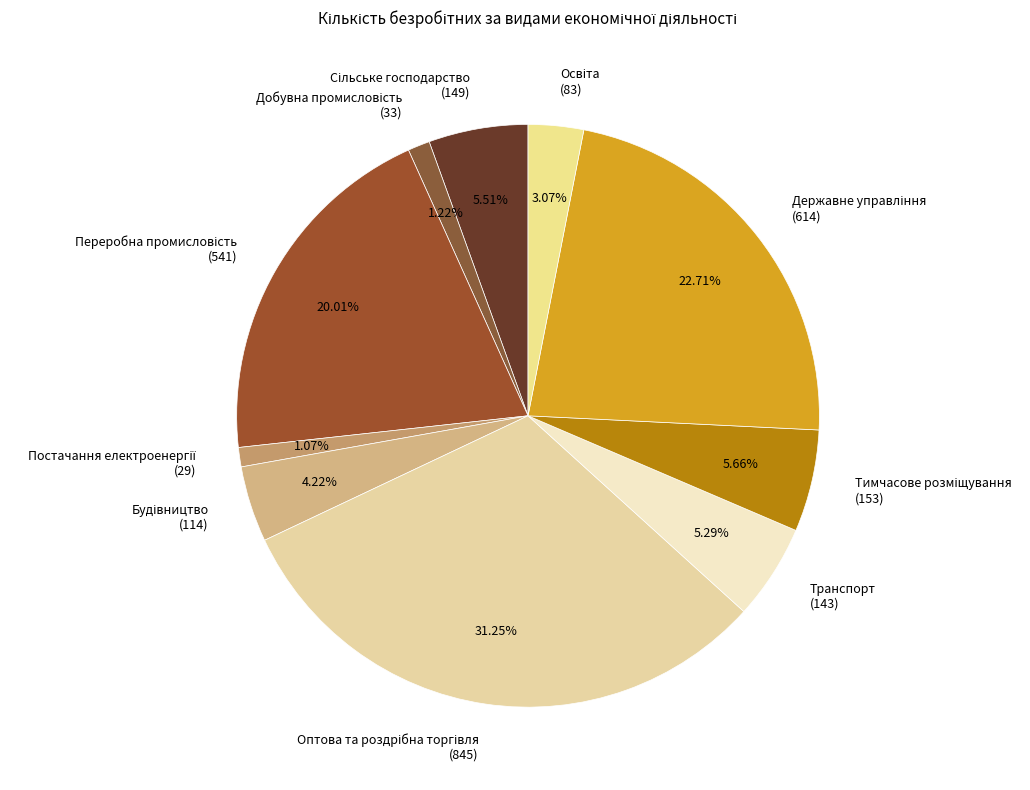

Is there a majority slice in this chart?

No